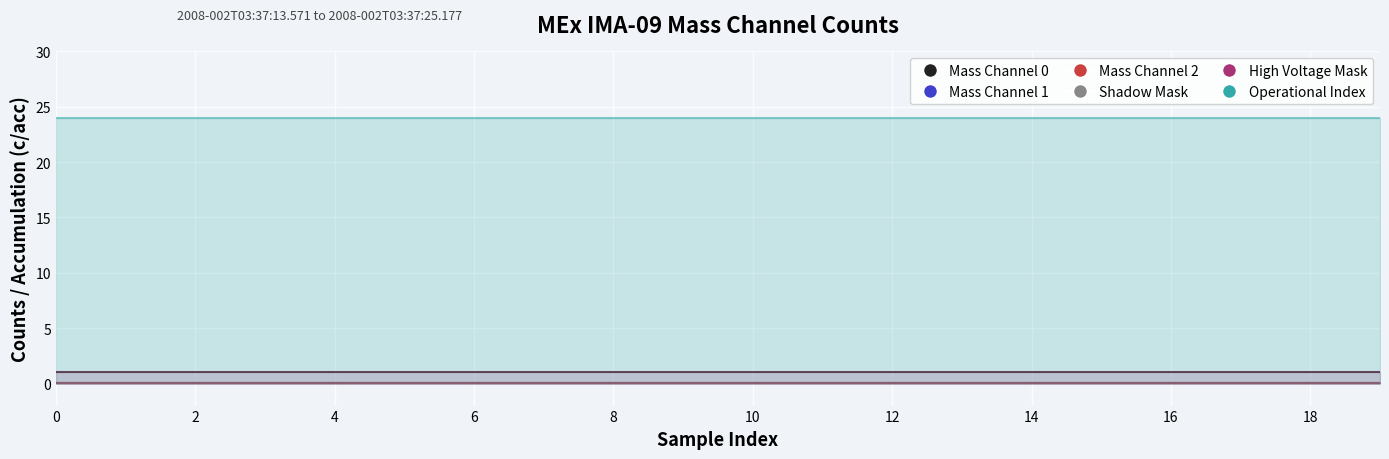

Which series has the largest range (max minus min)?

Mass Channel 0